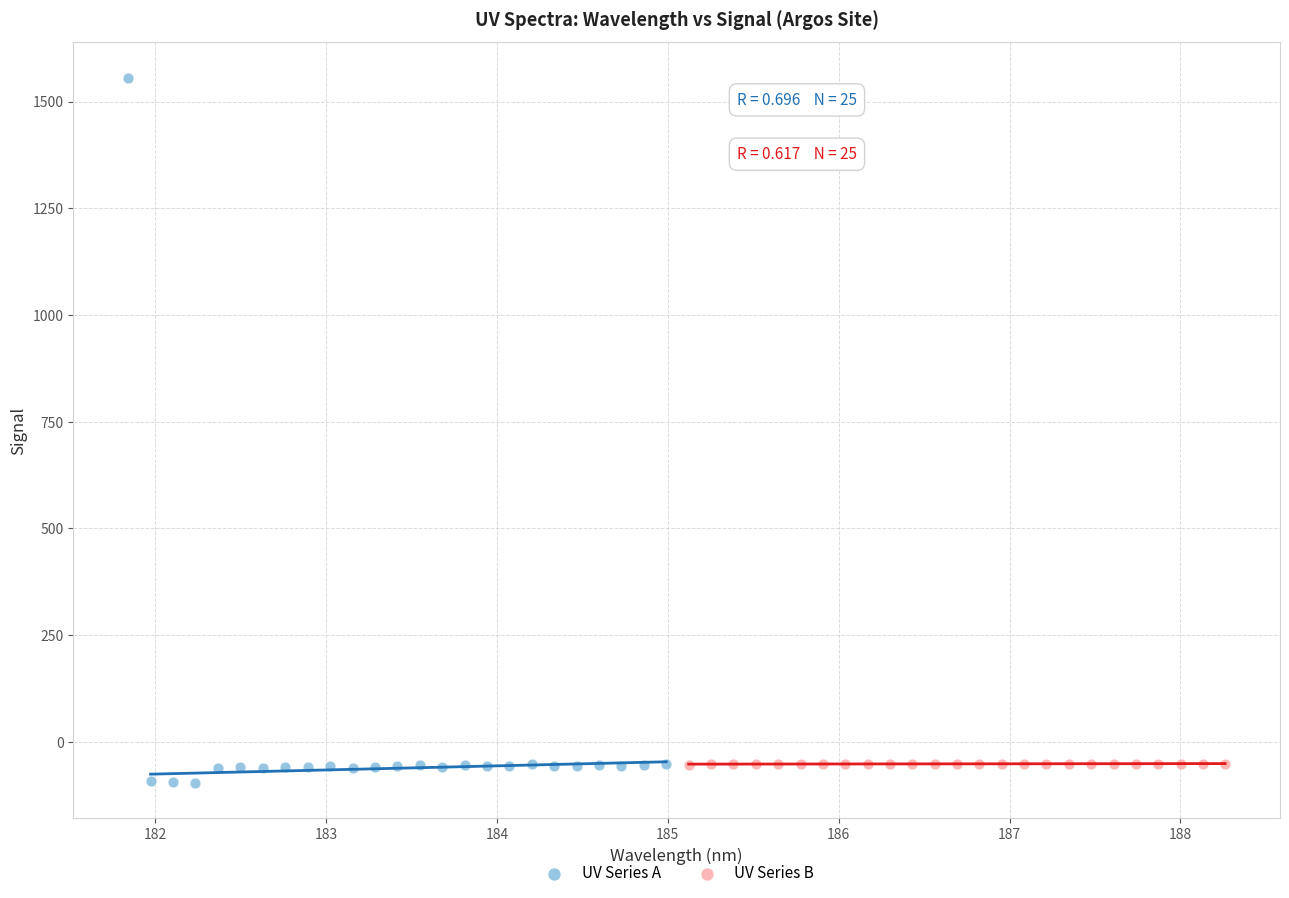

Which series has the largest Y range (max minus min)?

UV Series A